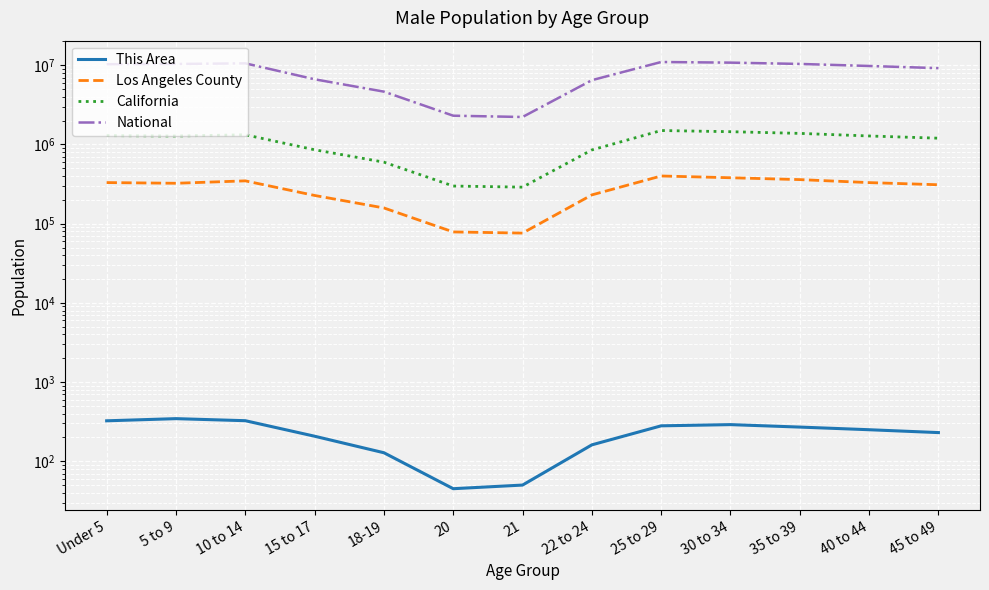

Which series has the largest range (max minus min)?

National